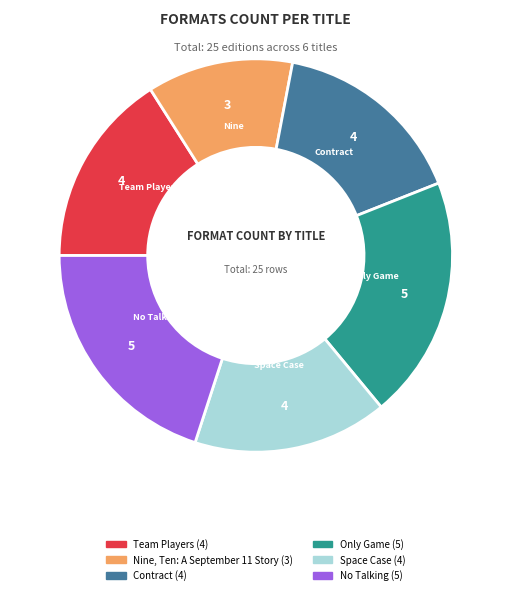

Is there a majority slice in this chart?

No